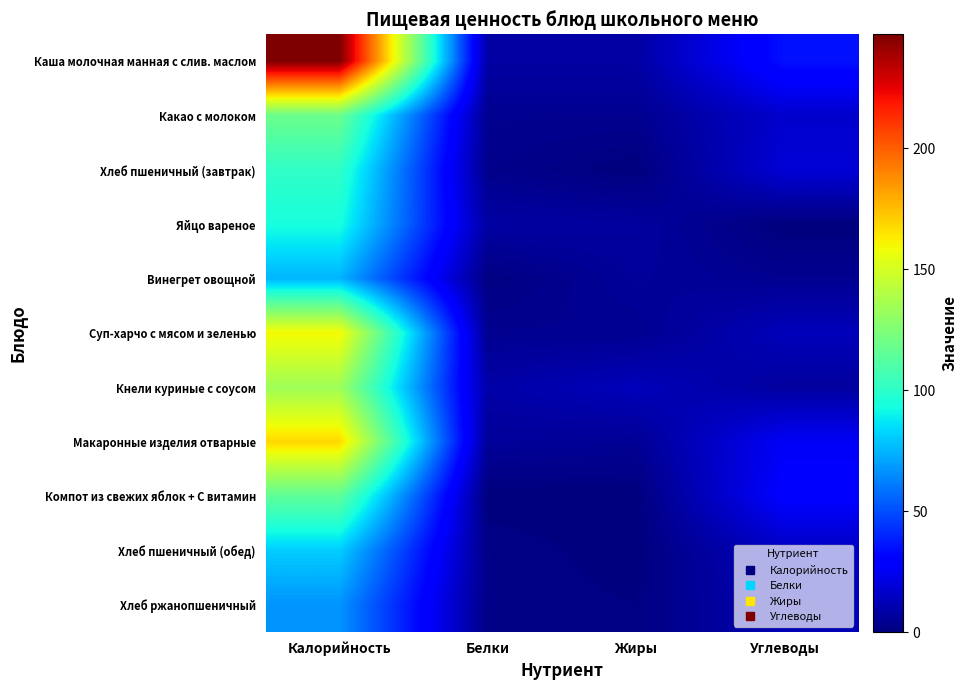

Reading left to right, extract all data points from this chart.

Каша молочная манная с слив. маслом: Калорийность=247.0	Белки=8.0	Жиры=8.0	Углеводы=35.0
Какао с молоком: Калорийность=118.6	Белки=4.0	Жиры=4.0	Углеводы=17.0
Хлеб пшеничный (завтрак): Калорийность=101.0	Белки=3.0	Жиры=0.0	Углеводы=19.0
Яйцо вареное: Калорийность=94.0	Белки=8.0	Жиры=7.0	Углеводы=0.0
Винегрет овощной: Калорийность=75.0	Белки=1.0	Жиры=6.0	Углеводы=4.0
Суп-харчо с мясом и зеленью: Калорийность=160.0	Белки=4.0	Жиры=4.0	Углеводы=13.0
Кнели куриные с соусом: Калорийность=134.0	Белки=9.0	Жиры=13.0	Углеводы=7.0
Макаронные изделия отварные: Калорийность=168.0	Белки=6.0	Жиры=5.0	Углеводы=26.0
Компот из свежих яблок + С витамин: Калорийность=115.0	Белки=0.0	Жиры=0.0	Углеводы=29.0
Хлеб пшеничный (обед): Калорийность=81.0	Белки=2.0	Жиры=0.0	Углеводы=15.0
Хлеб ржанопшеничный: Калорийность=67.0	Белки=2.0	Жиры=1.0	Углеводы=12.0